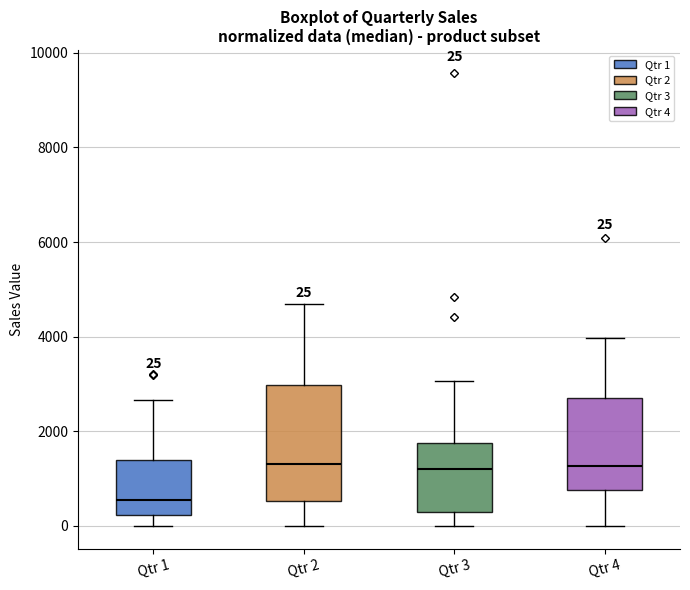

Which box's median line is the lowest?

Qtr 1